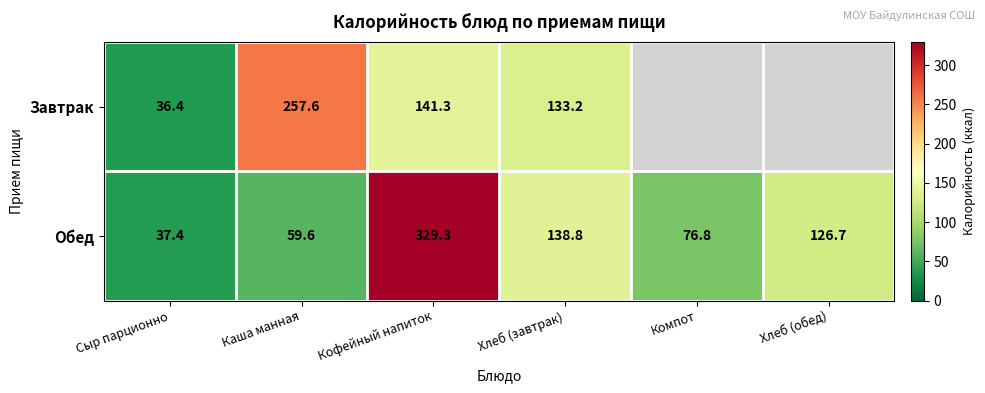

How many data points in Обед are less than 126?

3